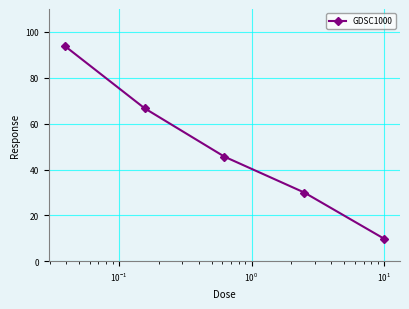

Count the number of values greater than 45.

3